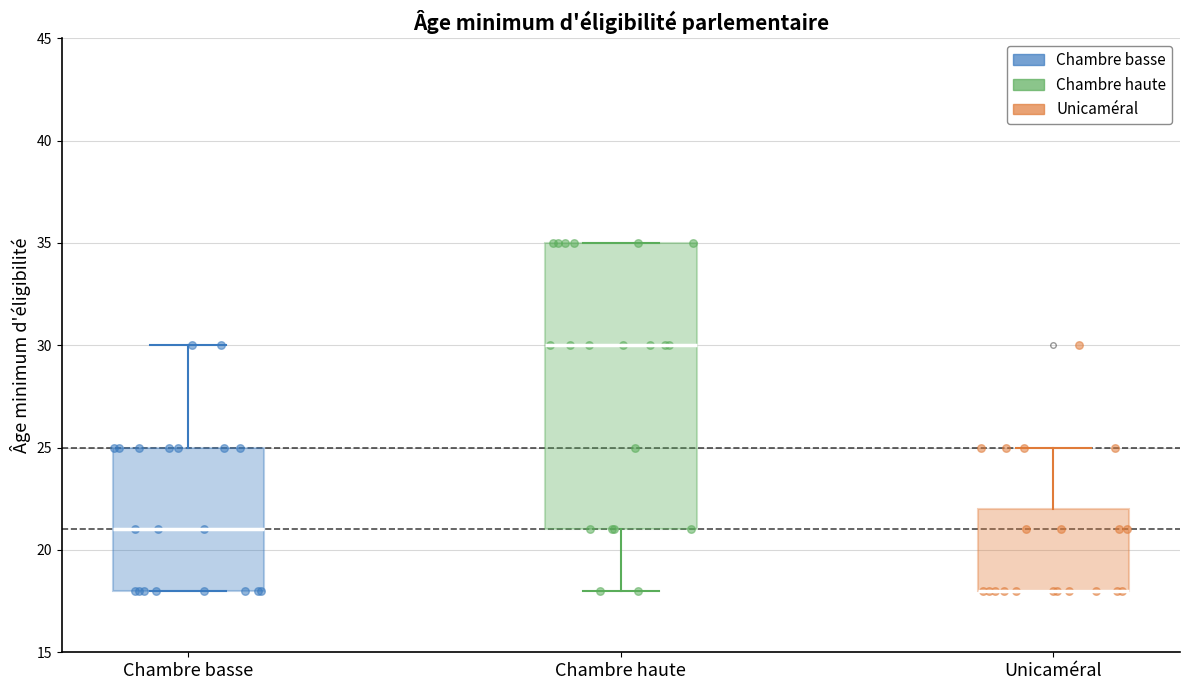

Which box is the tallest, from its lower edge to its upper edge?

Chambre haute